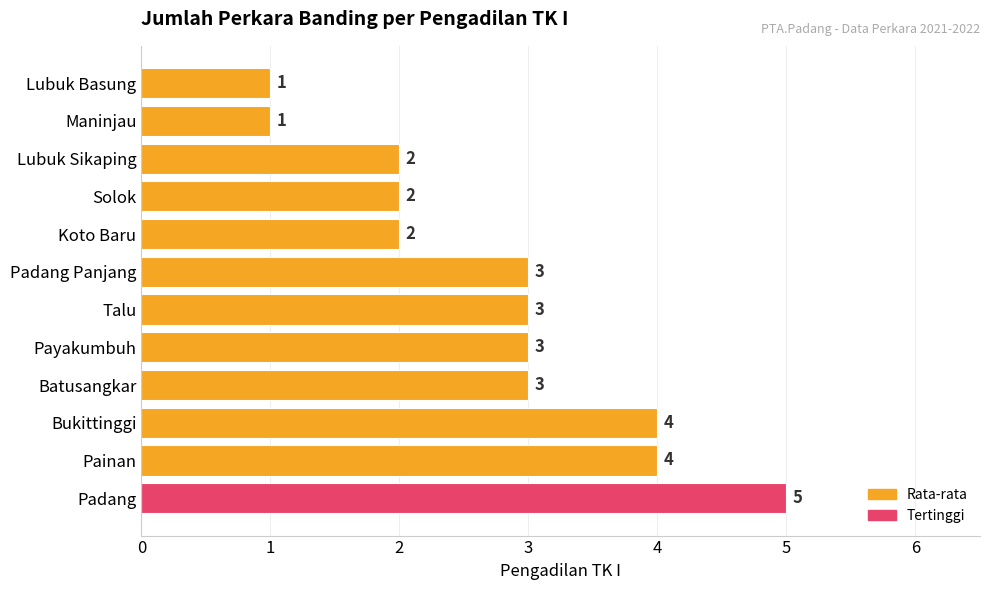

The chart shows a value of 1 at Lubuk Sikaping. True or false?

False